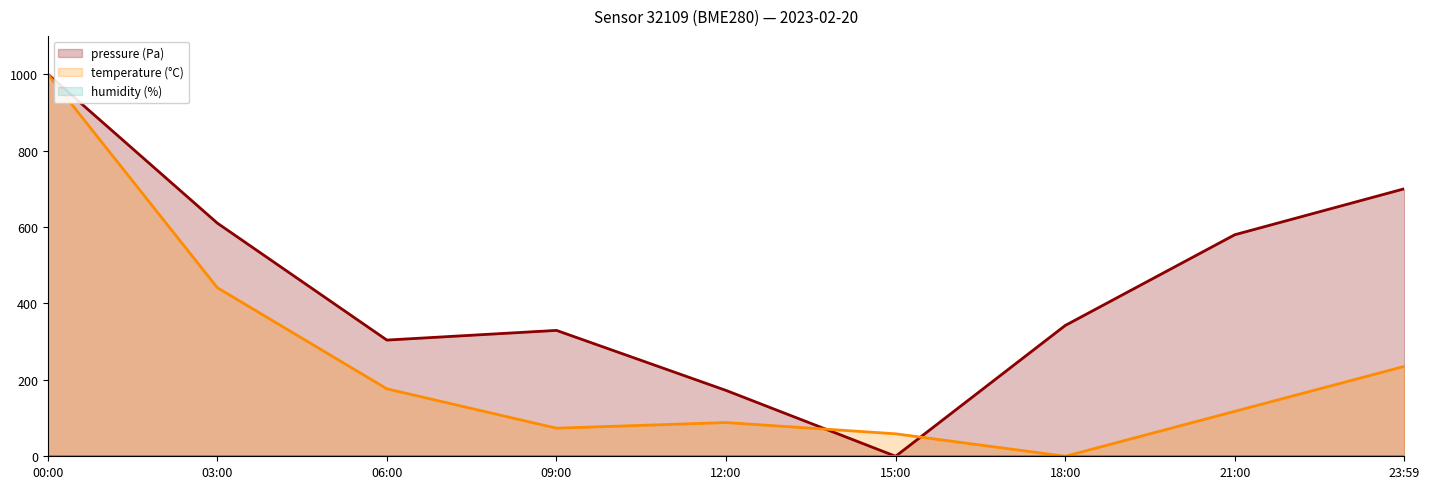

How many interior local valleys does the temperature (°C) line series have?

2